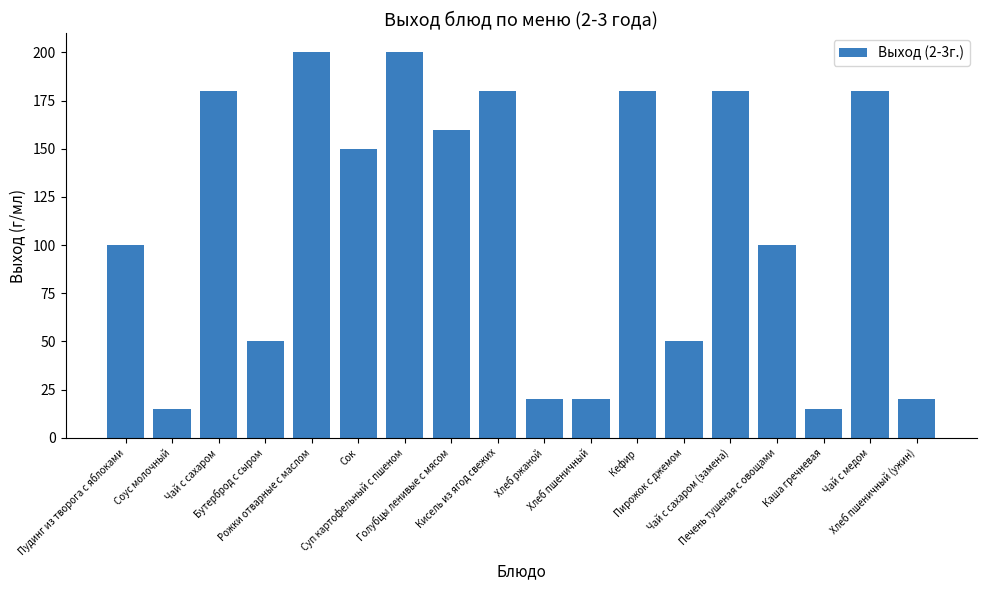

True or false: the data shows 15 at Соус молочный.

True